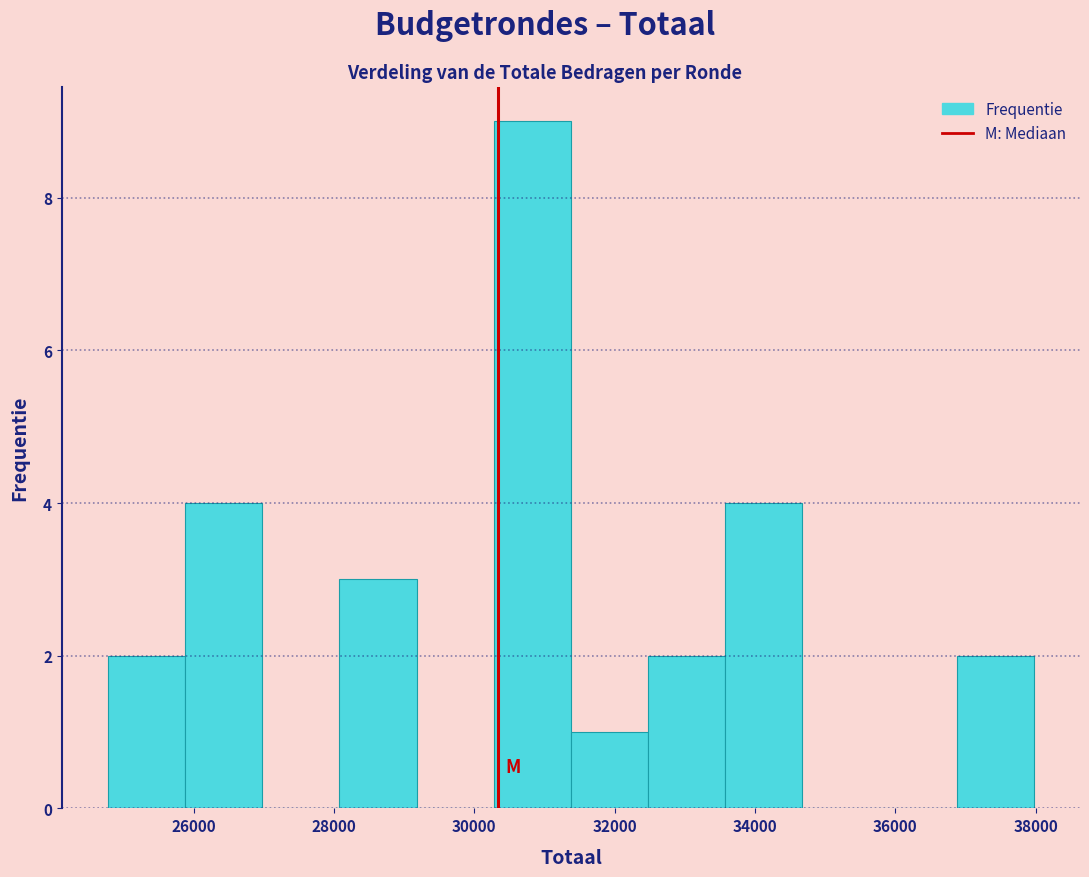

Which range on the x-axis has the tallest bar?

30200 to 31400